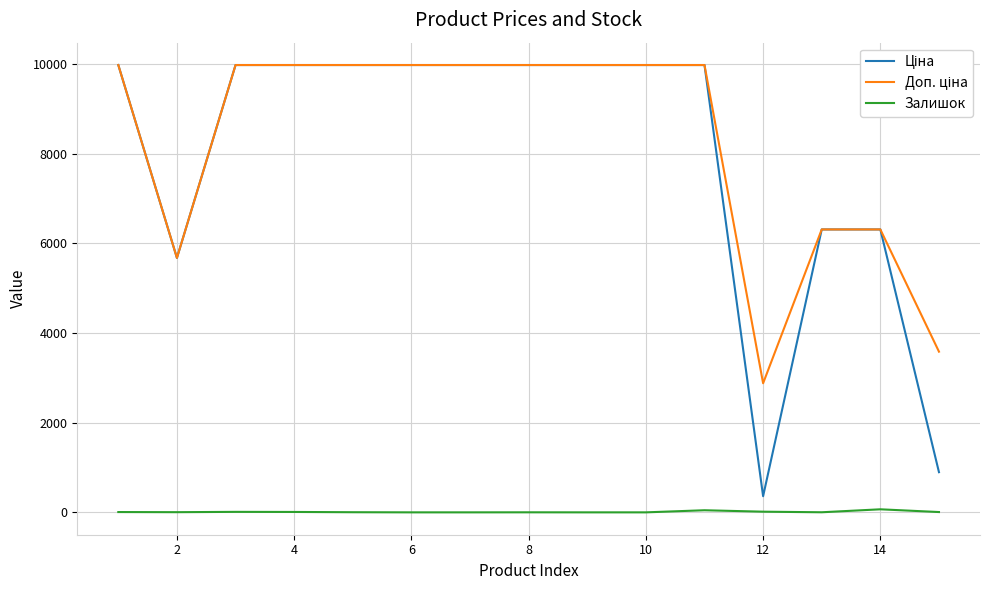

Reading left to right, extract all data points from this chart.

Ціна: 9975.0	5673.8	9975.0	9975.0	9975.0	9975.0	9975.0	9975.0	9975.0	9975.0	9975.0	359.9	6308.8	6308.8	895.9
Доп. ціна: 9975.0	5673.8	9975.0	9975.0	9975.0	9975.0	9975.0	9975.0	9975.0	9975.0	9975.0	2878.8	6308.8	6308.8	3583.6
Залишок: 7.0	4.0	11.0	9.0	3.0	0.0	0.0	1.0	0.0	0.0	47.0	15.0	2.0	68.0	7.0